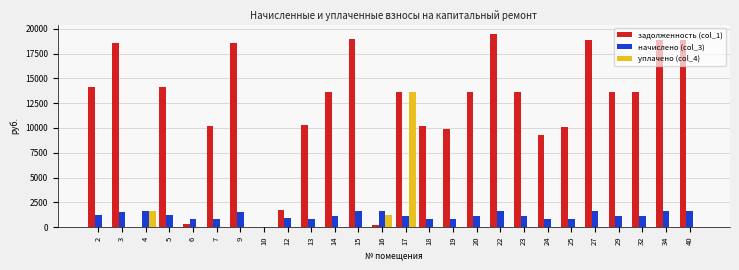

What is the average value of the задолженность (col_1) series?

11710.1